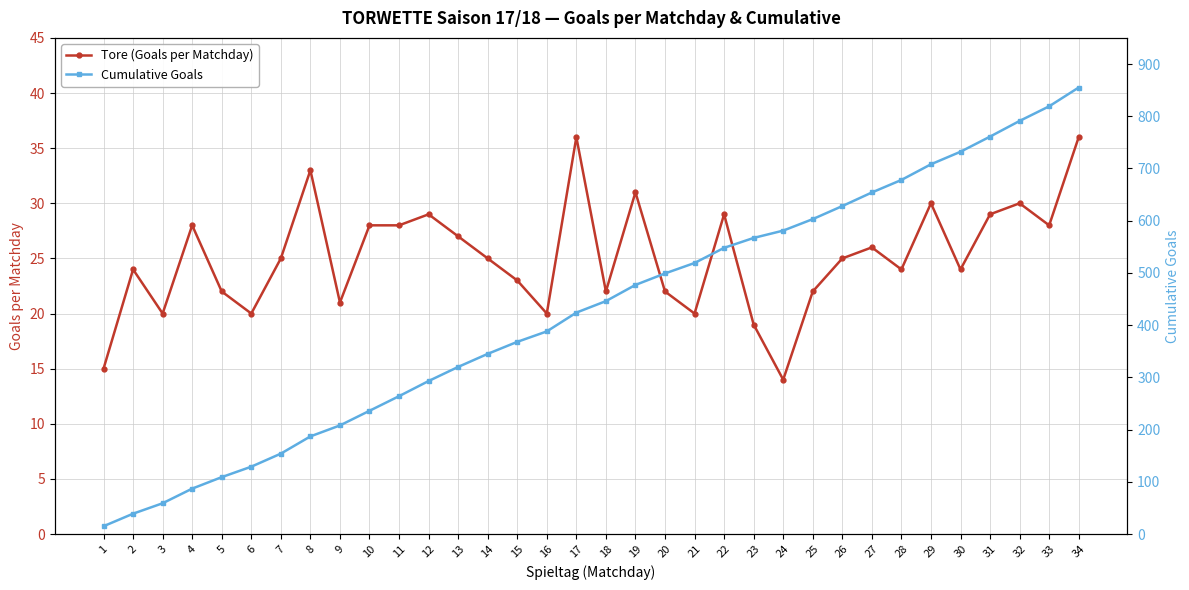

How many distinct data groups are displayed?

2